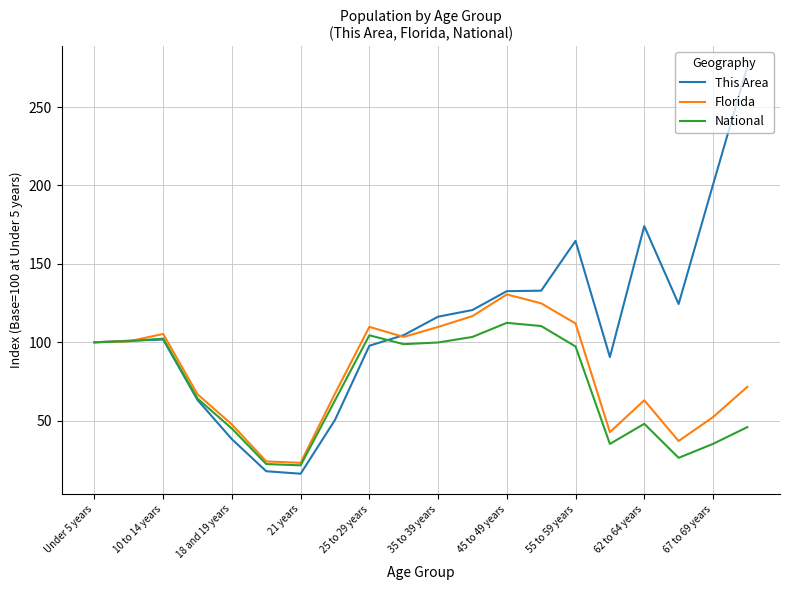

Which series has the largest range (max minus min)?

This Area